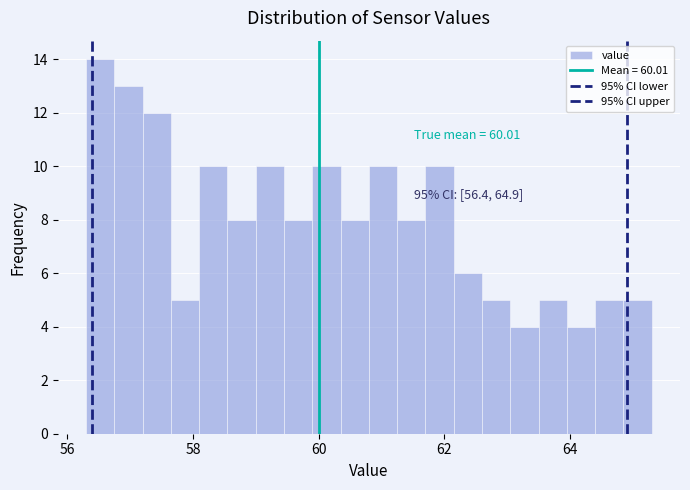

Around what value on the x-axis is the tallest bar? Give the approximate position of its centre, as read against the axis.

56.6